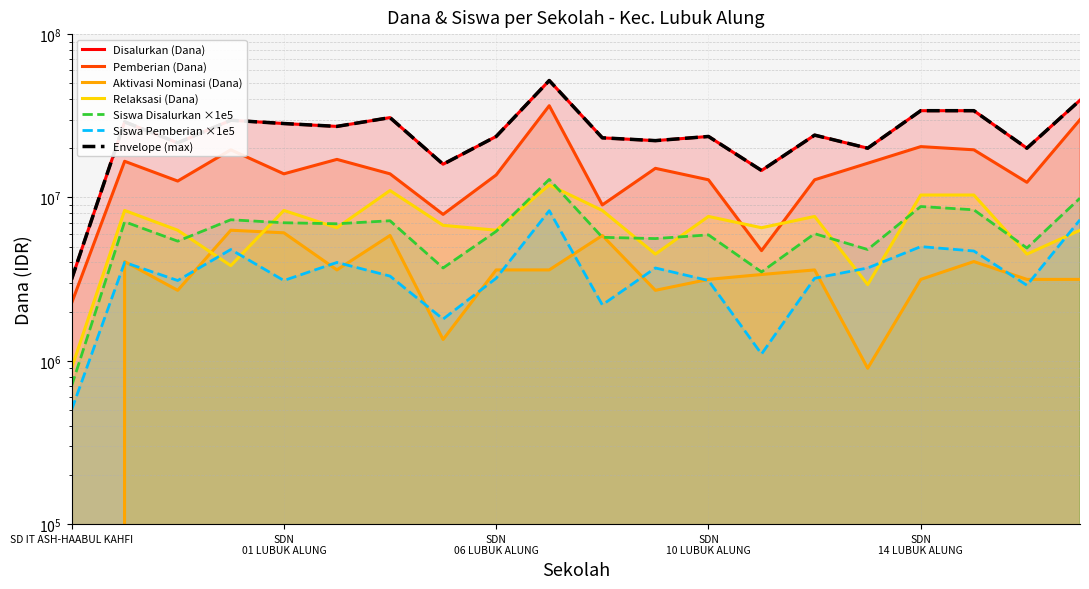

What is the value of the Siswa Disalurkan point at the 8th from the left?

3700000